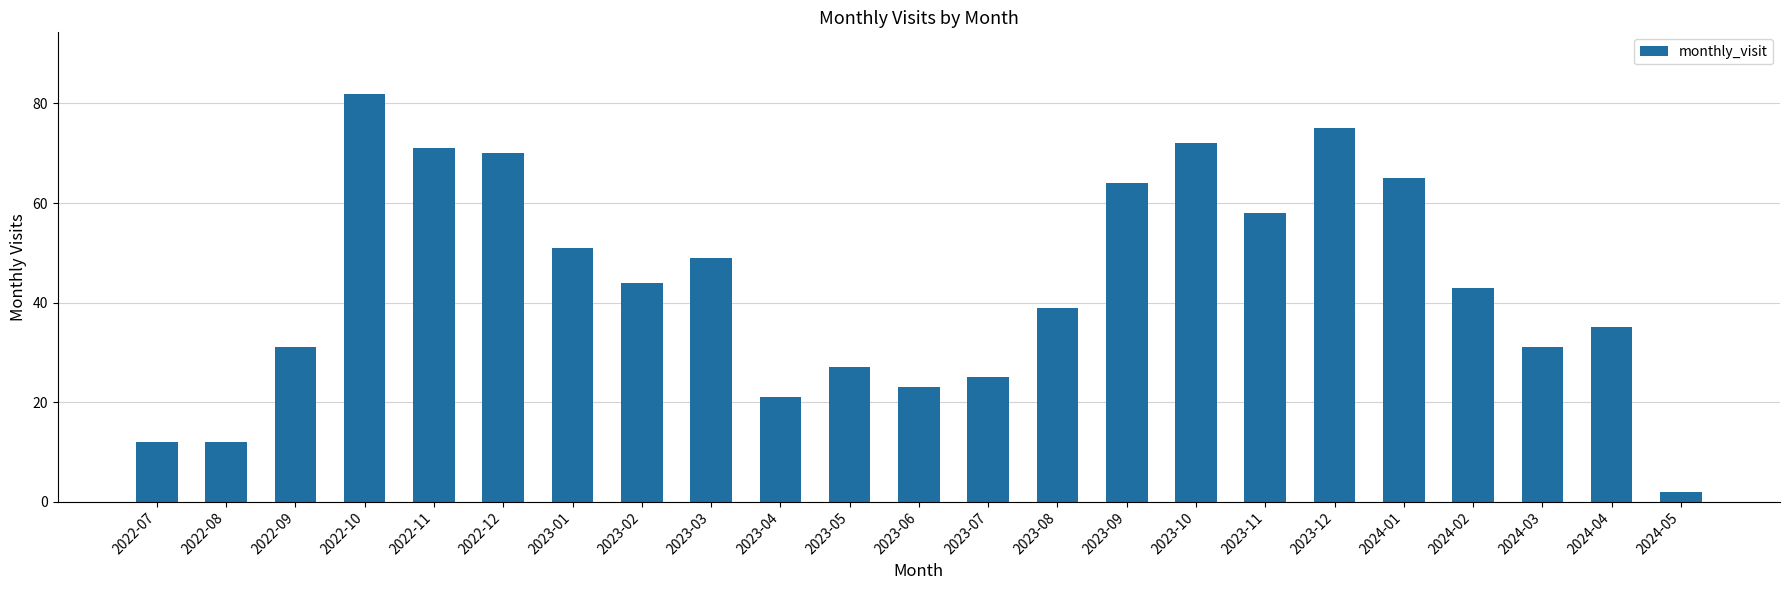

At which label does the data first exceed 43?

2022-10